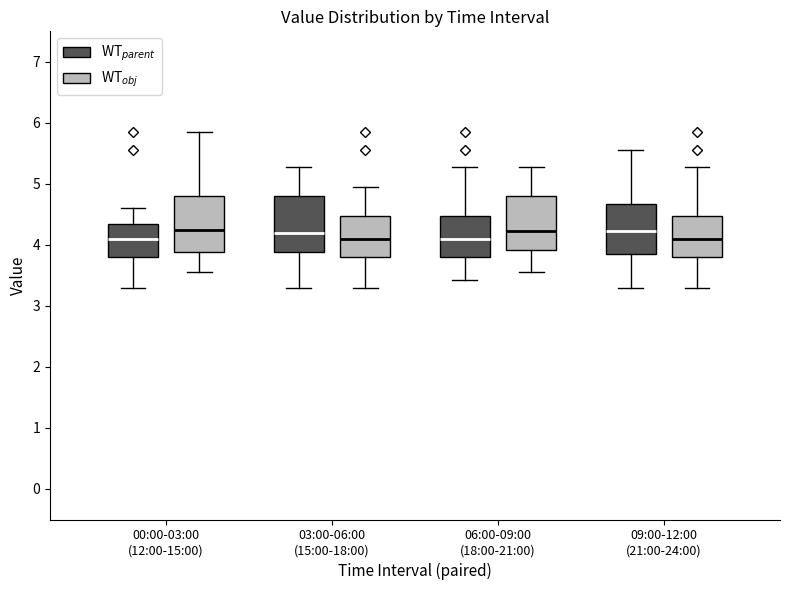

Where does the median line of the box for 00:00-03:00 (12:00-15:00) (WT$_{parent}$) sit on the y-axis? The values are not printed on the chart, so give them approximately, as read against the axis.

4.1